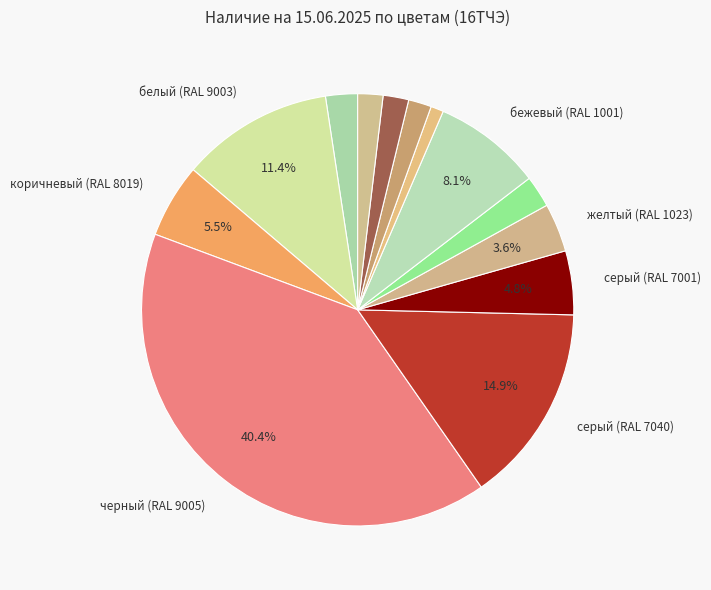

Which slice is the largest?

черный (RAL 9005)